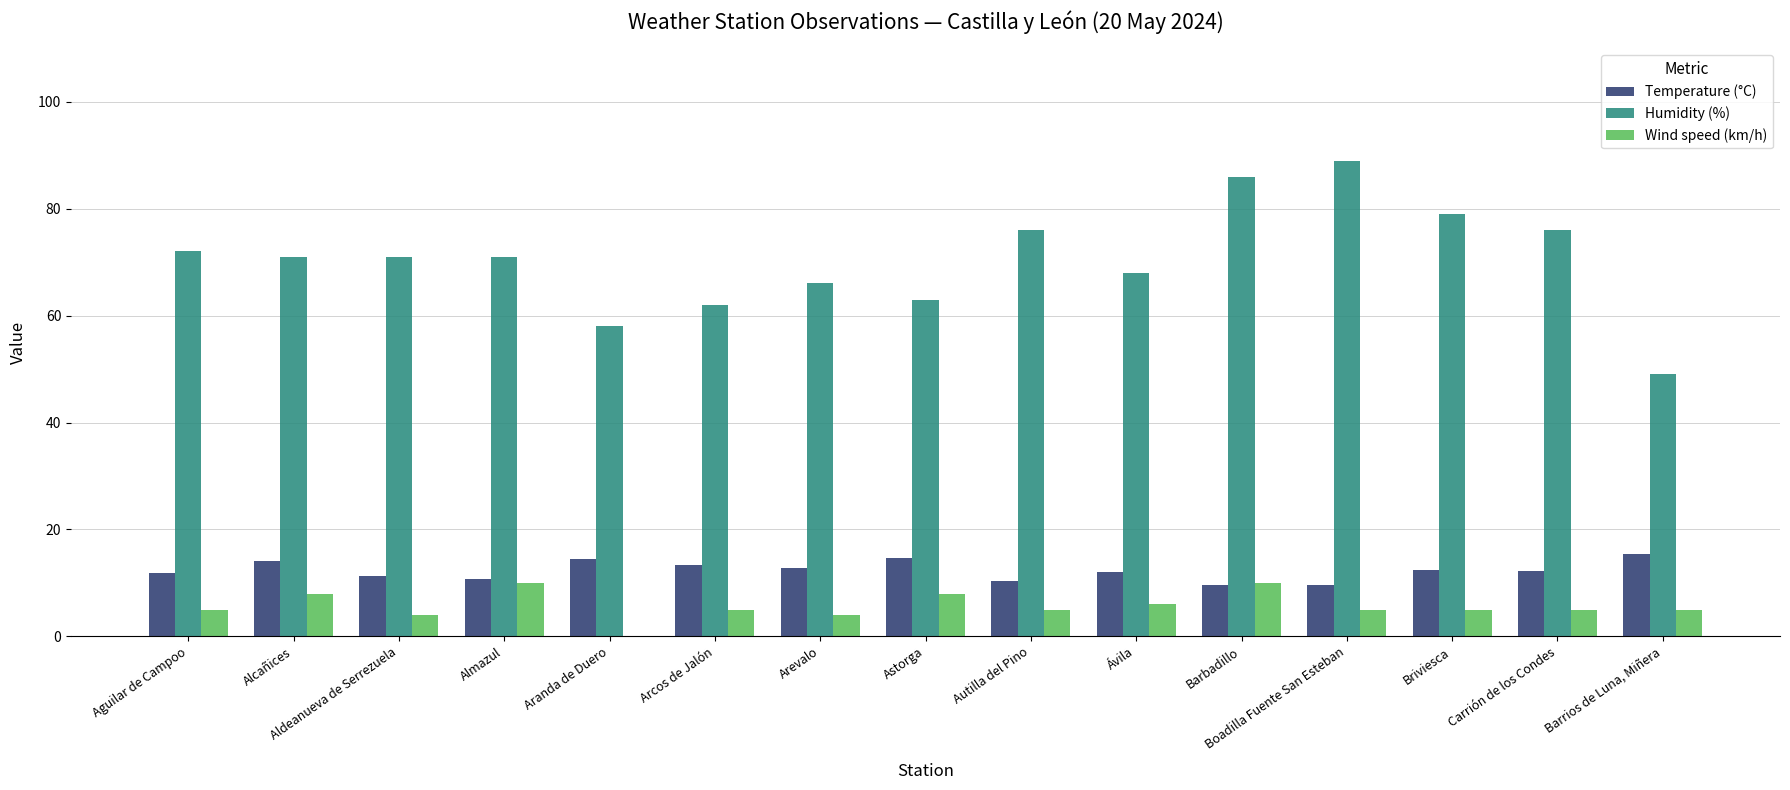

Is the value of Temperature (°C) at Ávila greater than the value of Humidity (%) at Aguilar de Campoo?

No